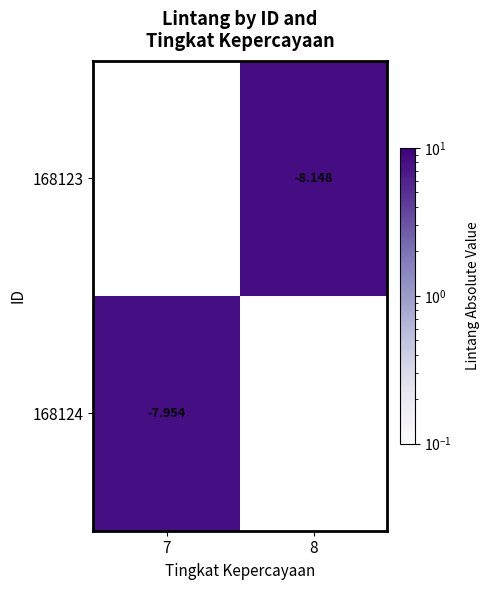

List the series in order of their peak value, lowest first.

168123, 168124